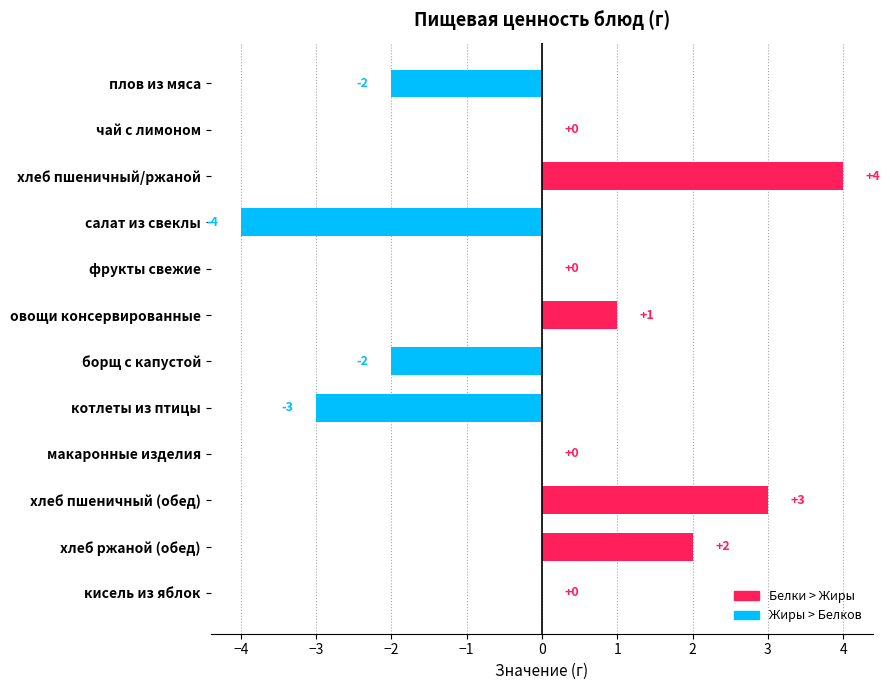

Reading bottom to top, extract all data points from this chart.

кисель из яблок=0	хлеб ржаной (обед)=2	хлеб пшеничный (обед)=3	макаронные изделия=0	котлеты из птицы=-3	борщ с капустой=-2	овощи консервированные=1	фрукты свежие=0	салат из свеклы=-4	хлеб пшеничный/ржаной=4	чай с лимоном=0	плов из мяса=-2